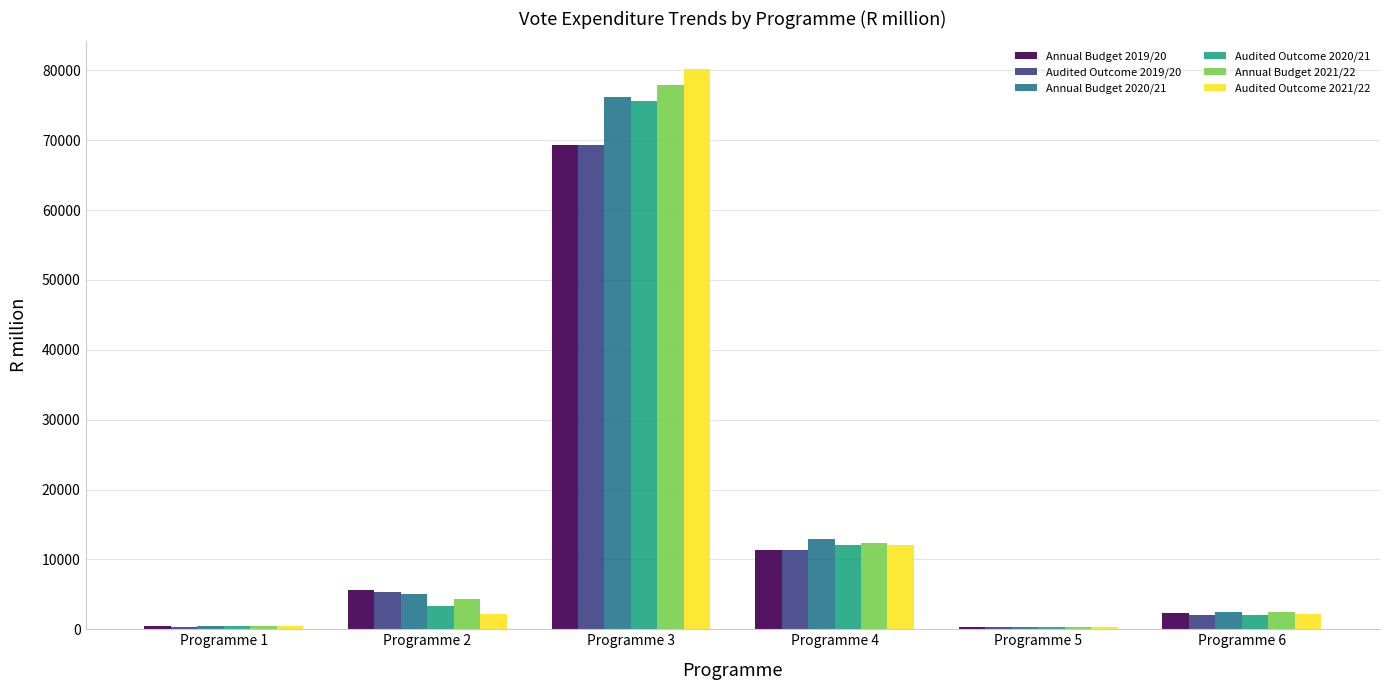

The Audited Outcome 2020/21 series shows 273.7 at Programme 5. True or false?

True